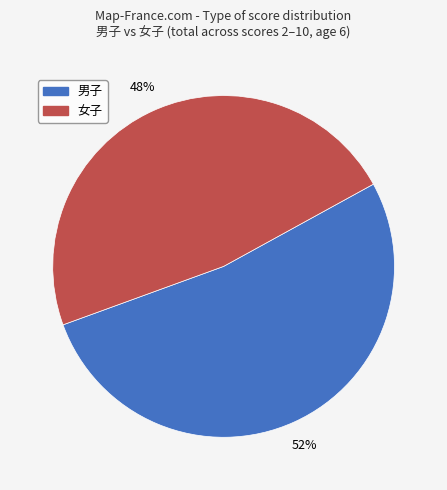

To the nearest percent, what is the average slice percentage?

50%